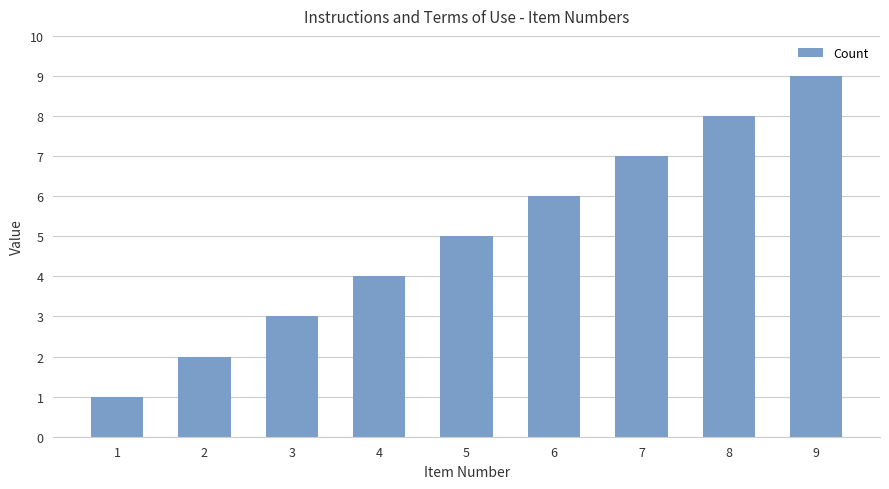

What is the value of the 8th bar from the left?

8